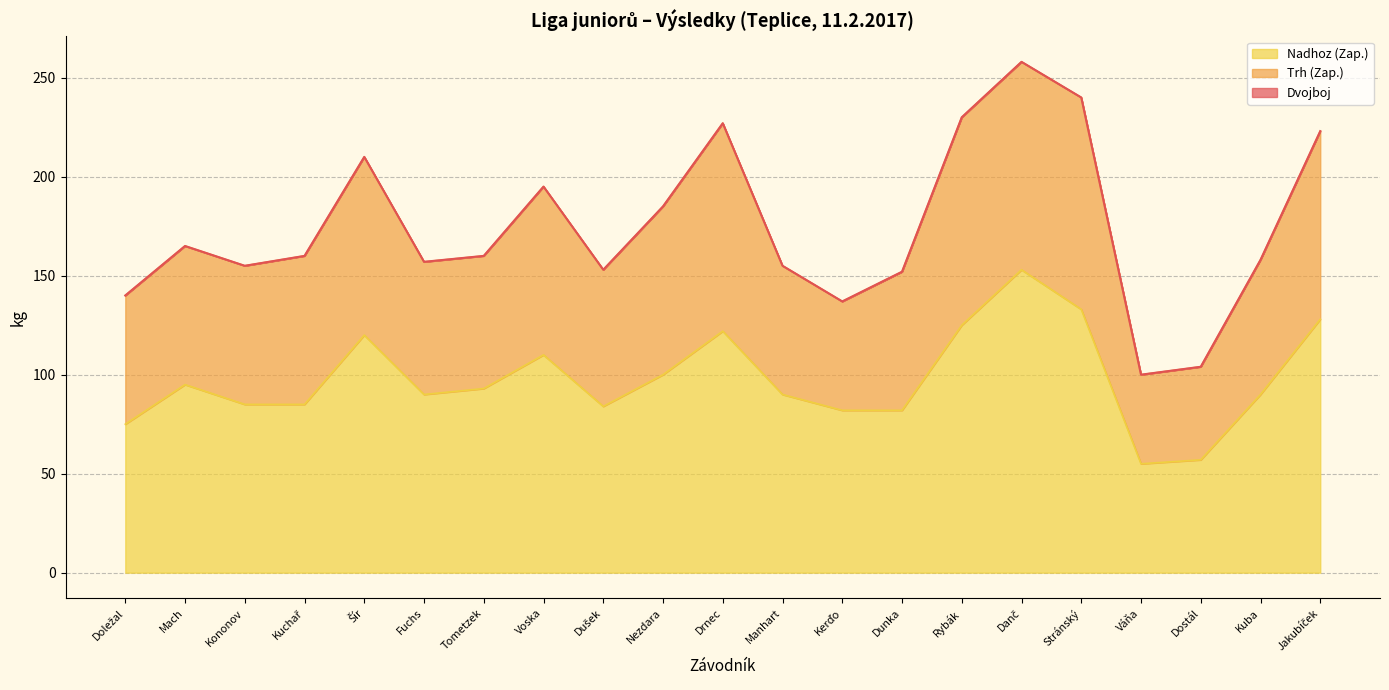

List the series in order of their peak value, highest first.

Dvojboj, Trh (Zap.), Nadhoz (Zap.)